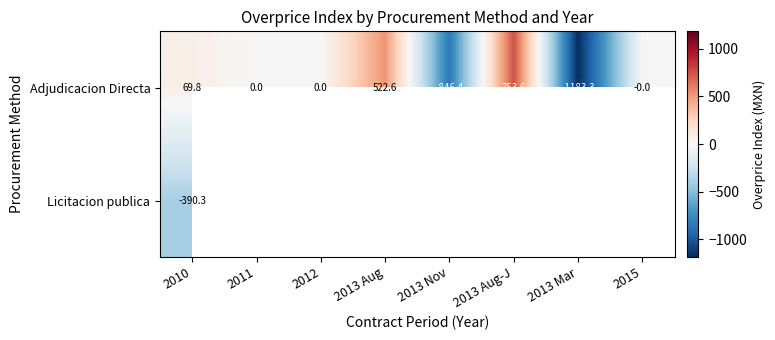

At how many categories does at least one series exceed 384?

2